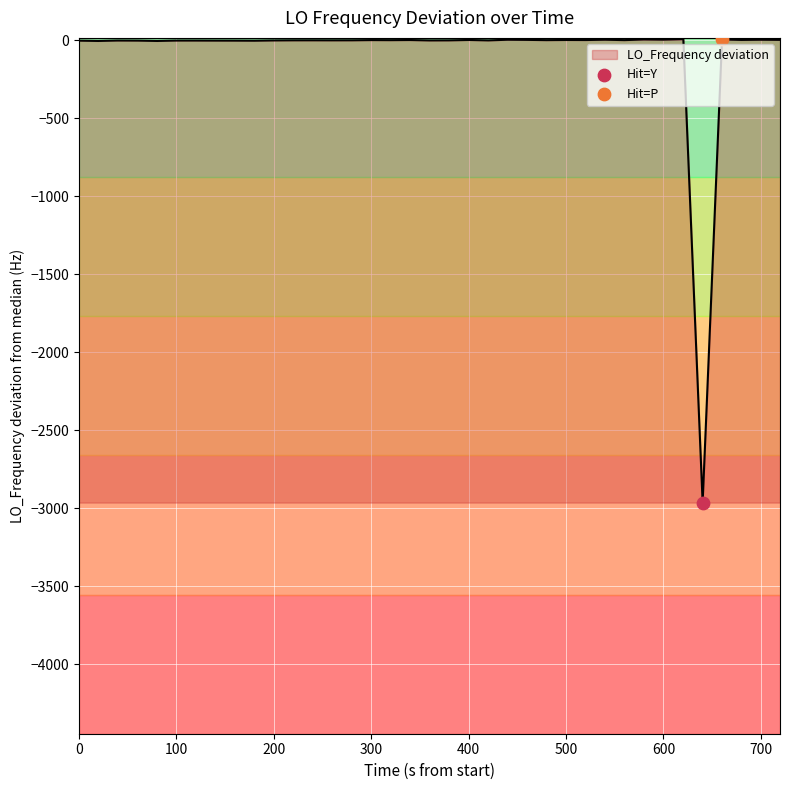

What is the lowest value of the LO_Frequency deviation series?

-2963.2